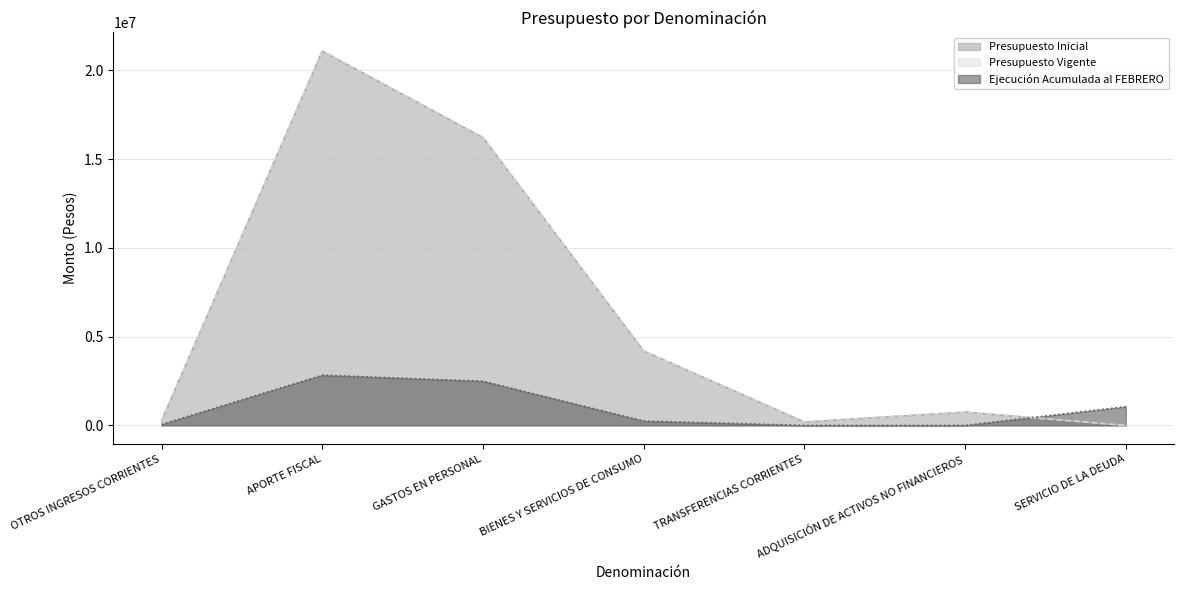

True or false: Presupuesto Vigente and Presupuesto Inicial intersect in this chart.

False